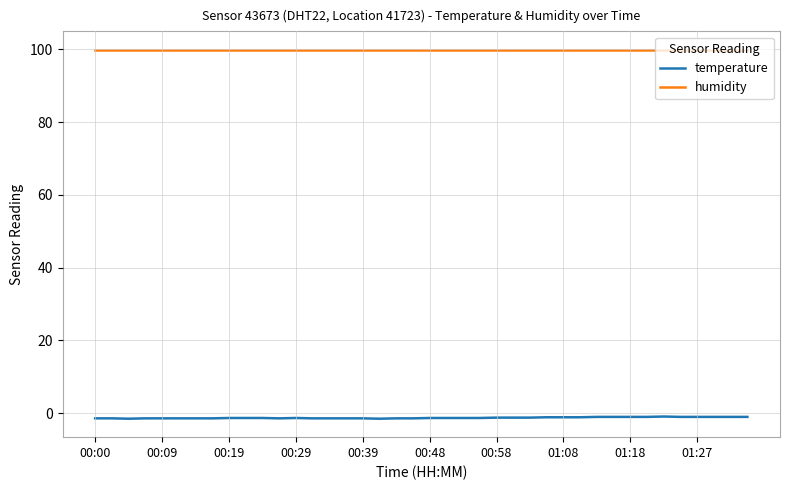

Which series has the largest total across all categories?

humidity